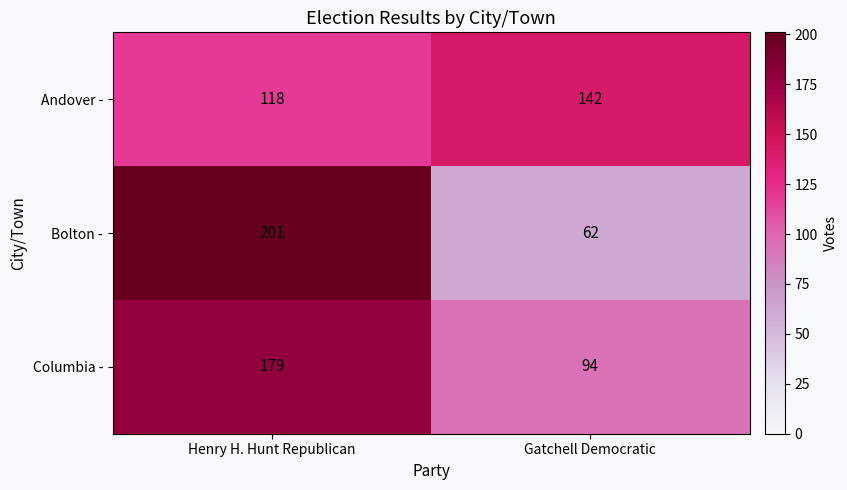

At how many categories does at least one series exceed 177?

1